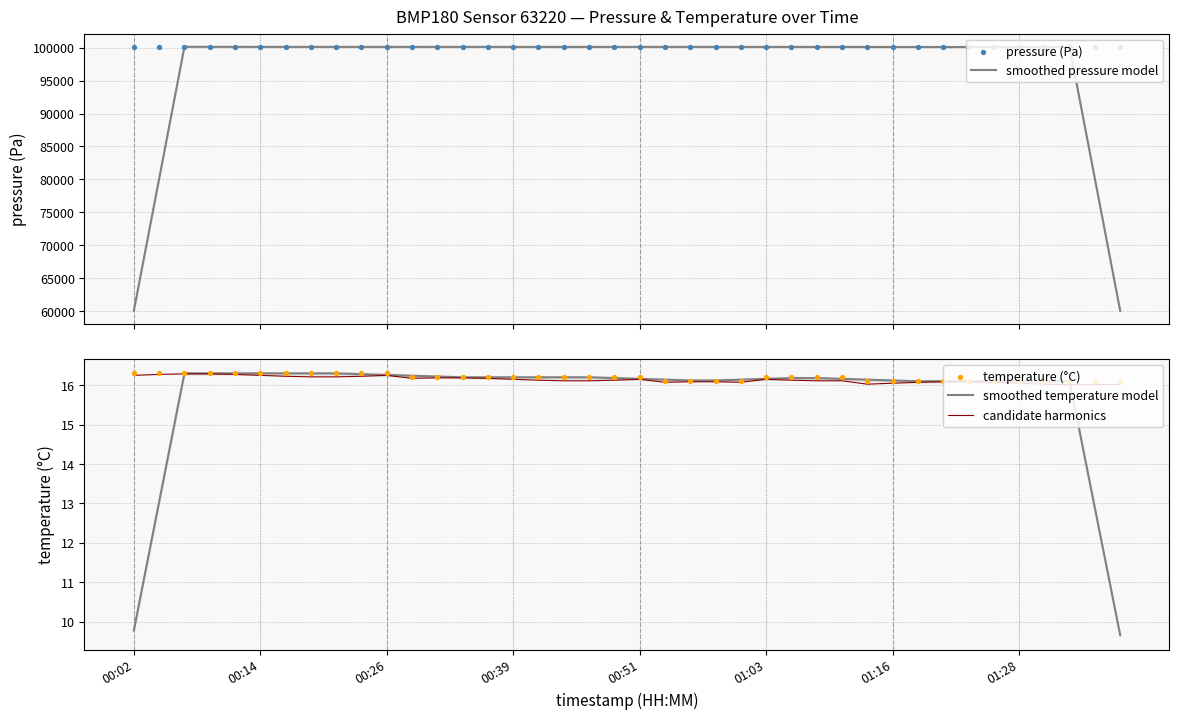

Which series contains the highest Y value?

pressure (Pa)